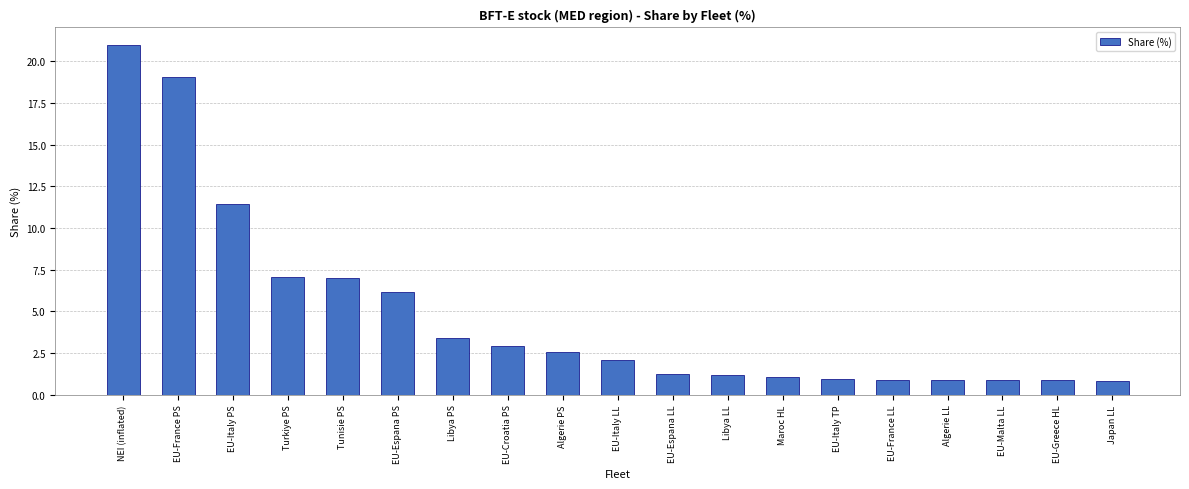

What is the minimum value shown in the chart?

0.8